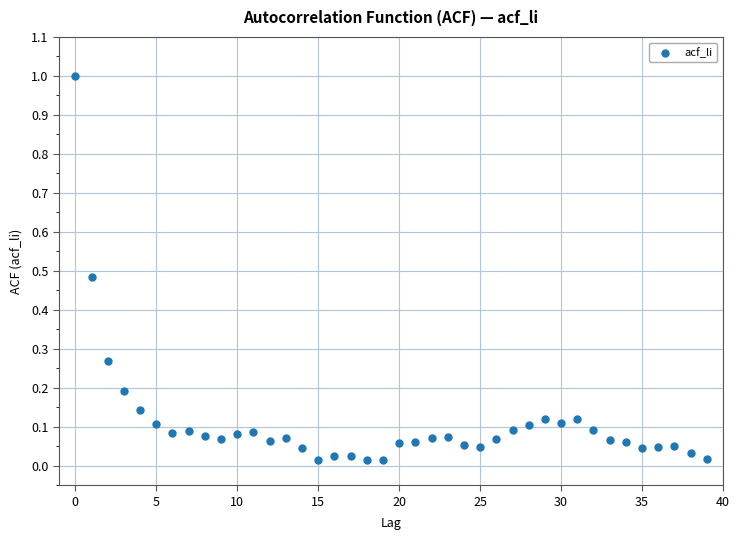

How many points are shown in the scatter plot?

40